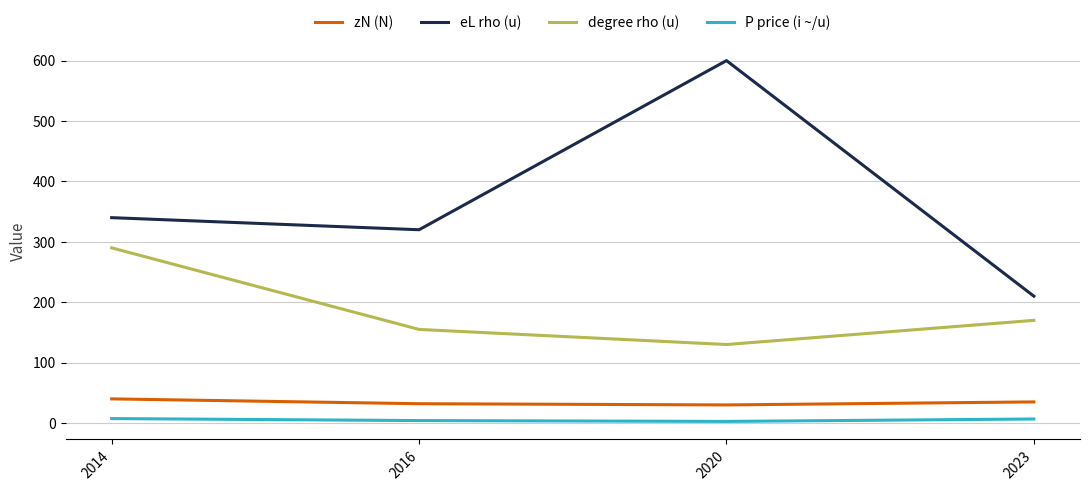

How many lines are shown in the chart?

4